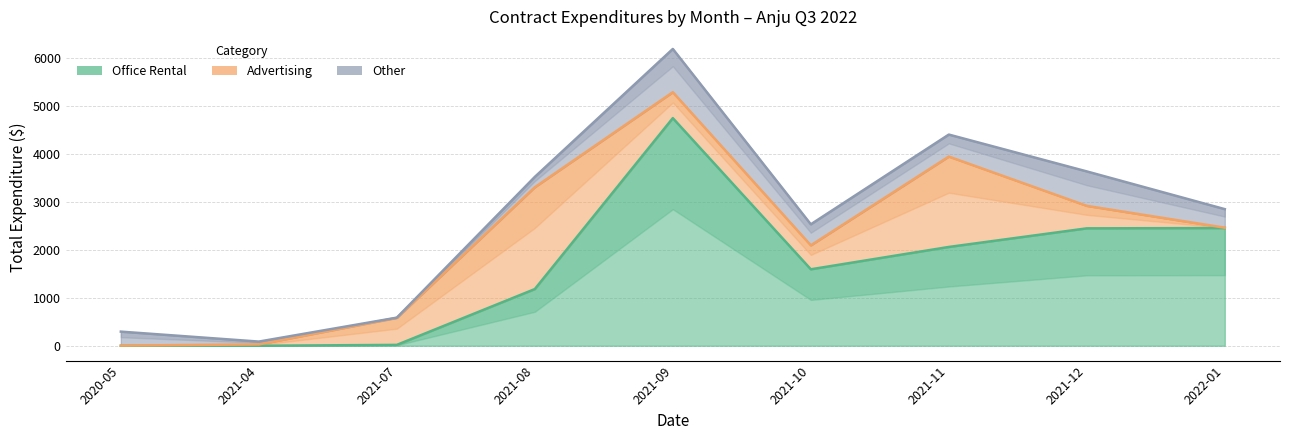

Which series has the widest spread of values?

Office Rental